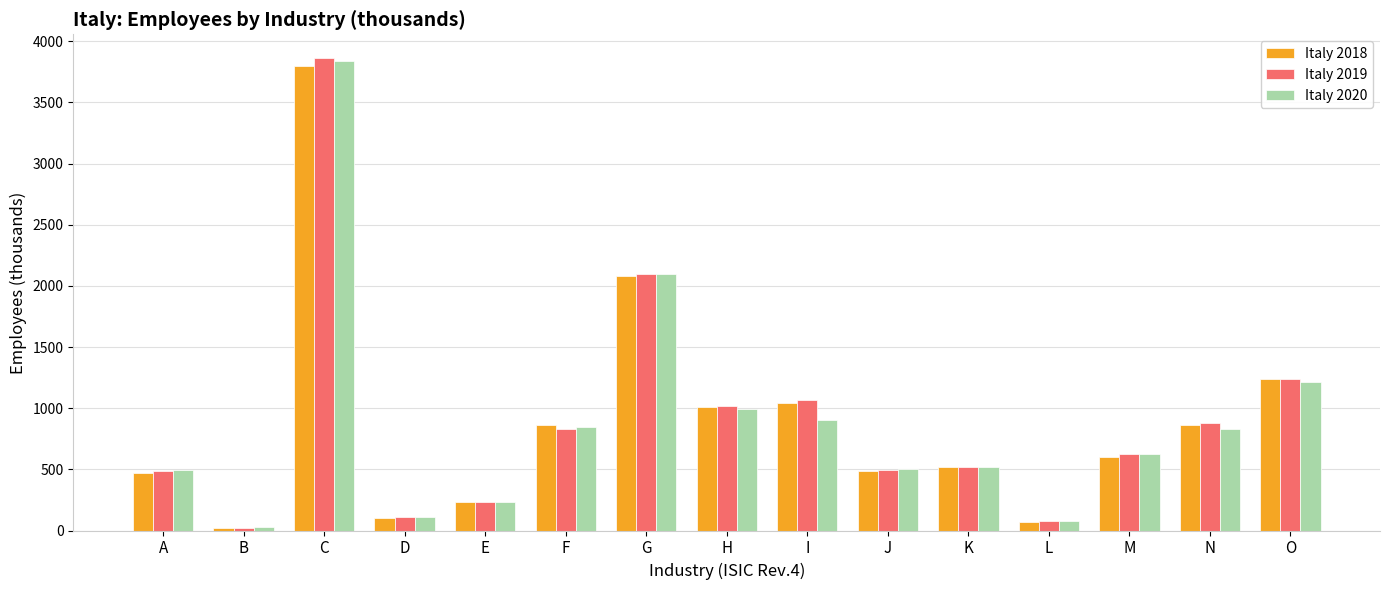

What is the highest value of the Italy 2018 series?

3800.7